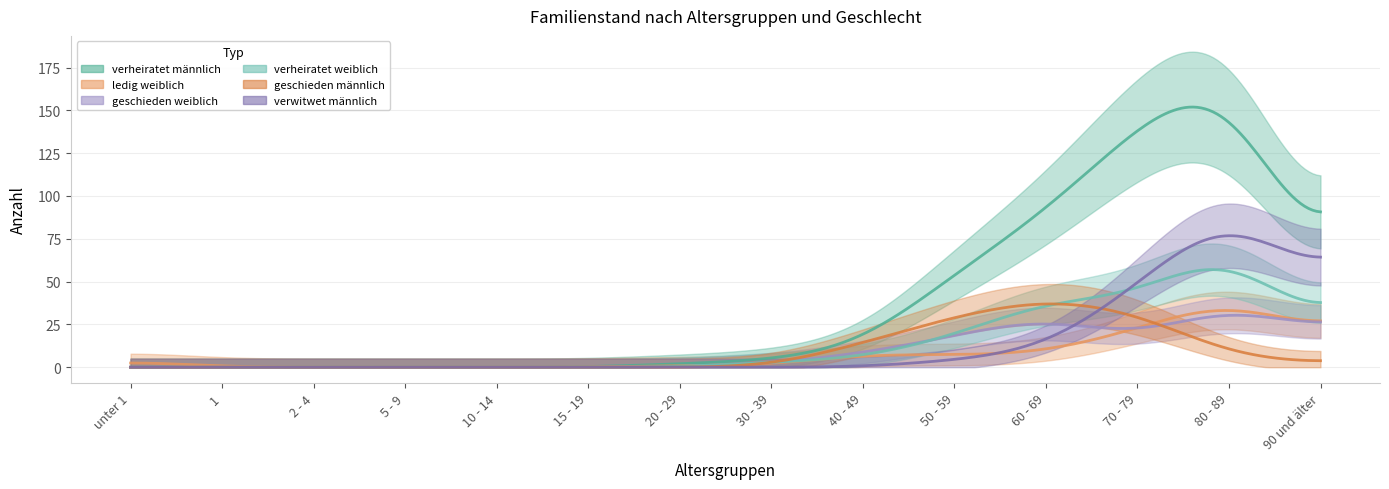

The value of verheiratet männlich at 20 - 29 is 2. True or false?

True